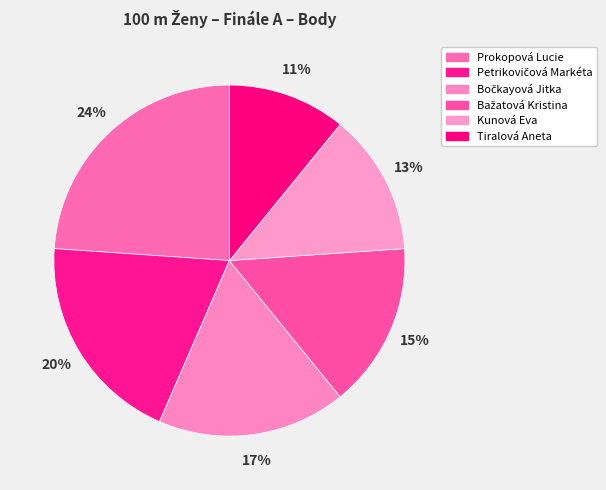

Is it true that Petrikovičová Markéta is 20% of the pie?

True